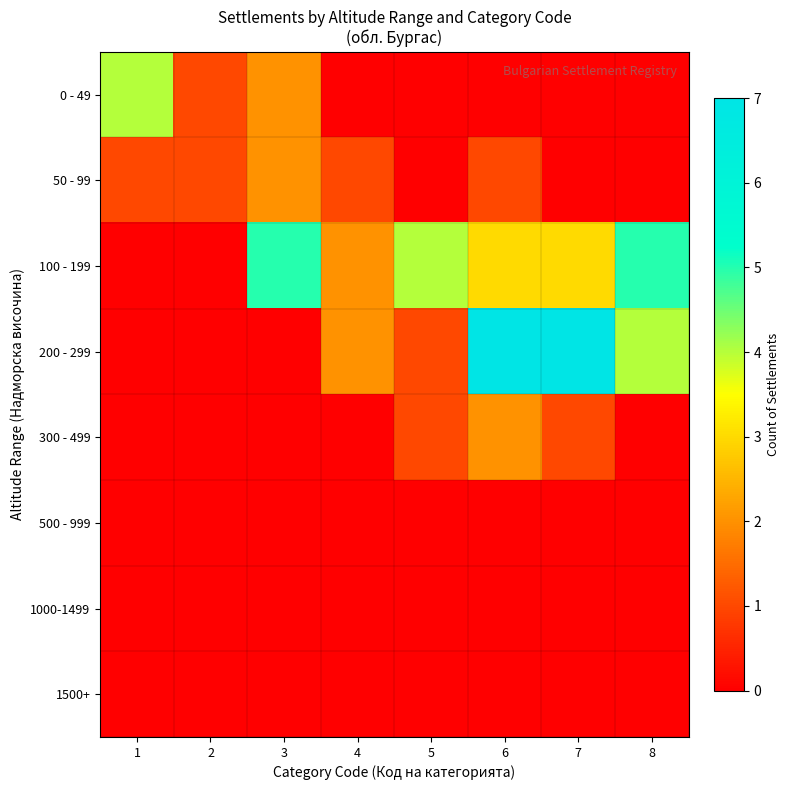

Which has a higher value, 5 or 8?

5